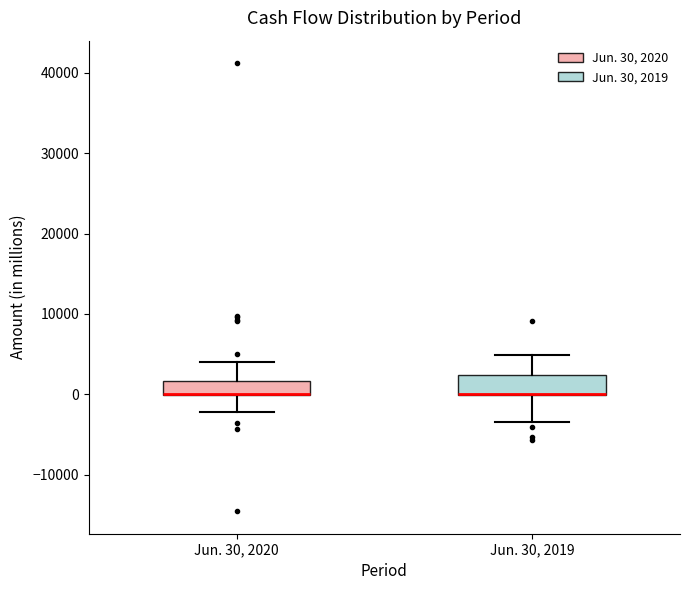

Reading left to right, read every box against the y-axis: the position of its median line, the range the box covers, and the ends of its whiskers. The values are not printed on the chart, so give them approximately, as read against the axis.

Jun. 30, 2020: median 0 (drawn on the box's lower edge), box 0 to 2000, whiskers -2000 to 4000
Jun. 30, 2019: median 0 (drawn on the box's lower edge), box 0 to 2000, whiskers -3000 to 5000